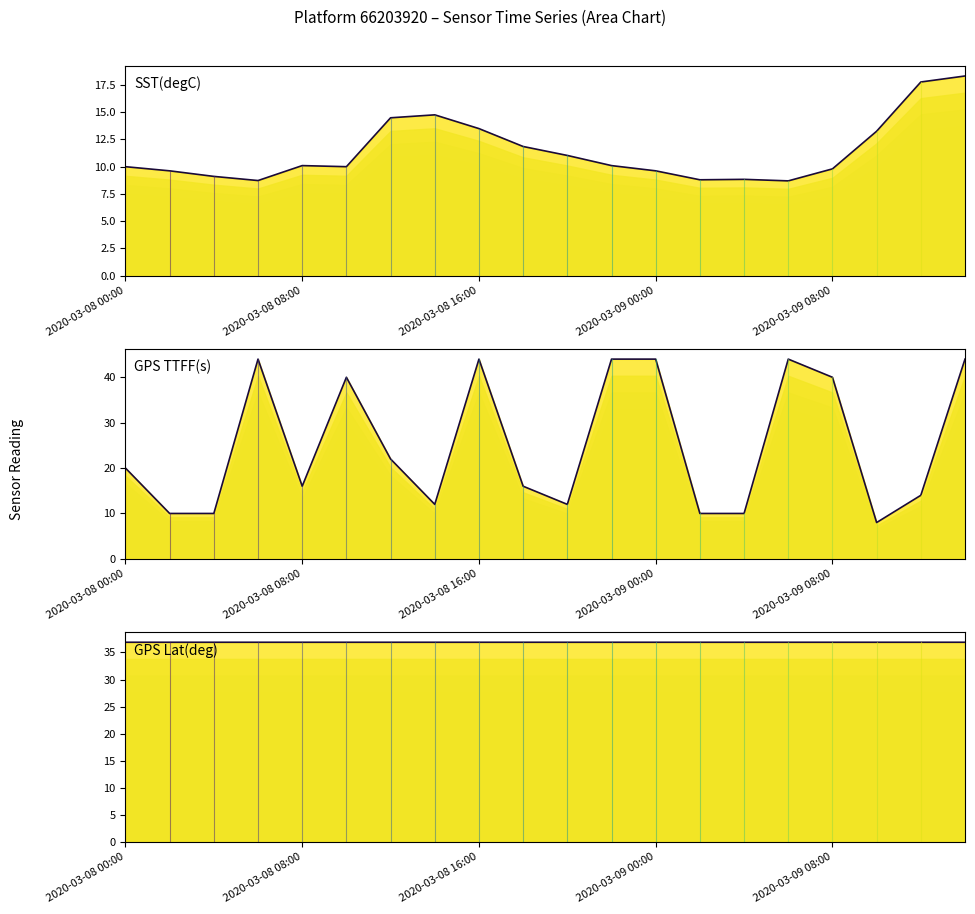

Does the chart display data point markers on the line(s)?

No